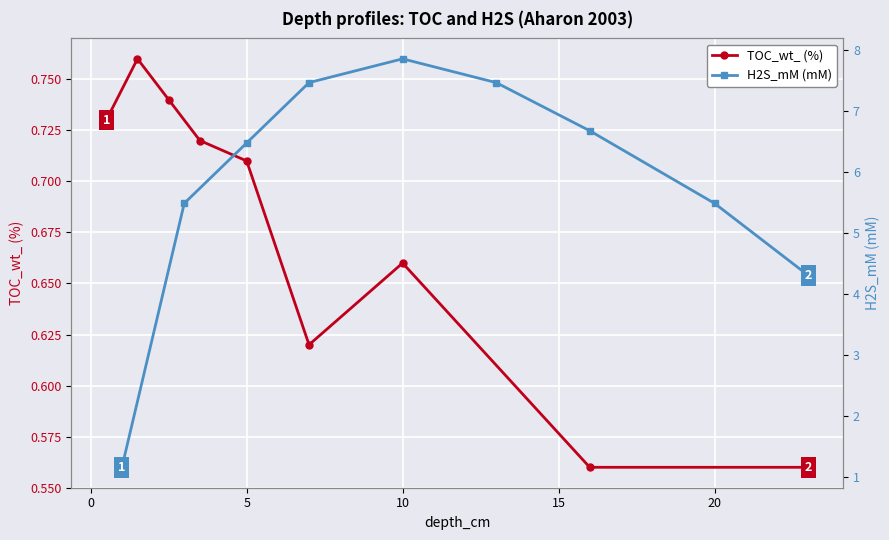

In TOC_wt_ (%), how many points are higher than both neighbors (excluding endpoints)?

2